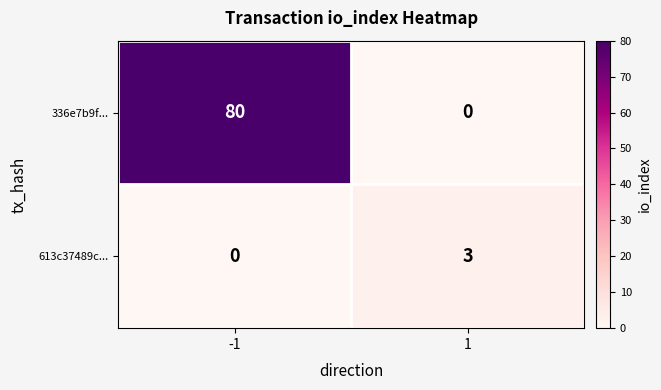

What is the maximum value shown in the chart?

80